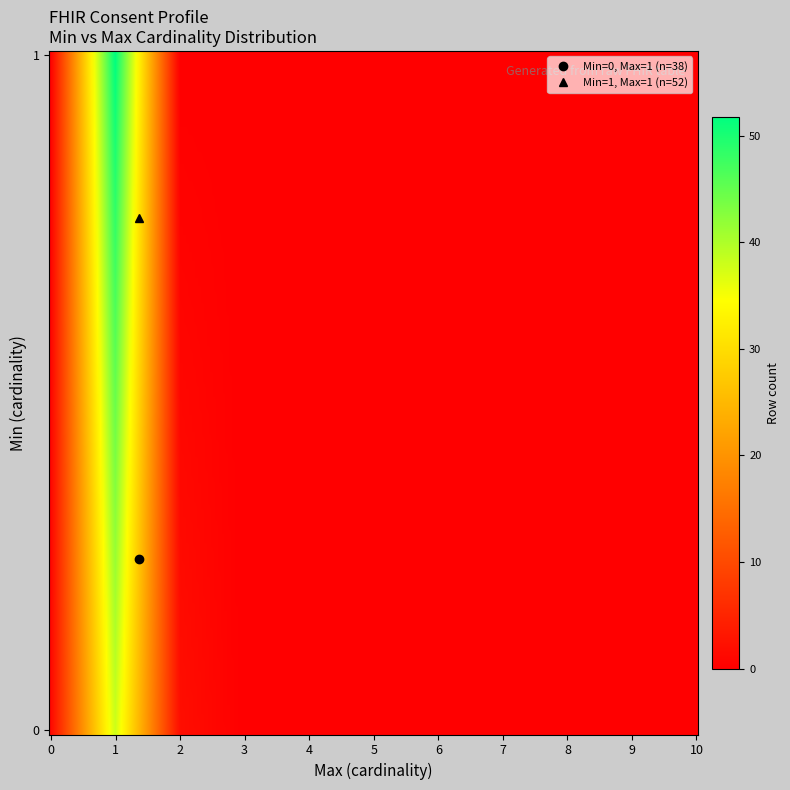

Is the value of 0 at 10 greater than the value of 1 at 9?

No